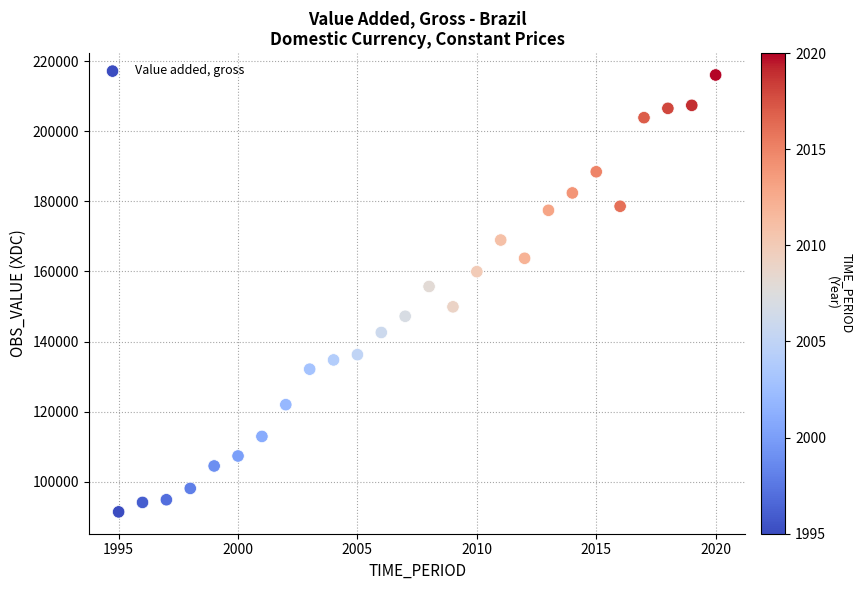

What is the range of Y values (max minus min)?

124646